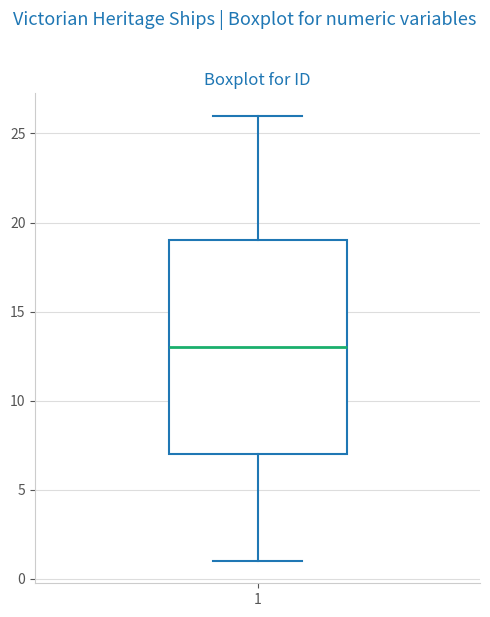

Read this box plot against the y-axis: the position of the median line, the range covered by the box, and the ends of both whiskers. The values are not printed on the chart, so give them approximately, as read against the axis.

median 13, box 7 to 19, whiskers 1 to 26